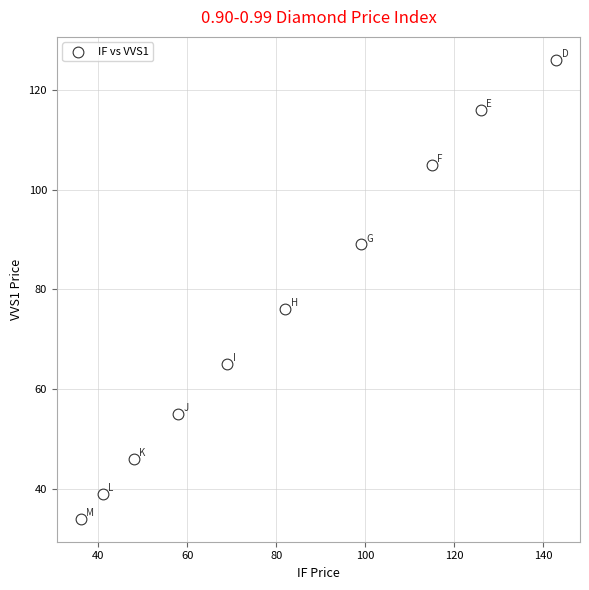

What Y value in the scatter plot is closest to 80?

76